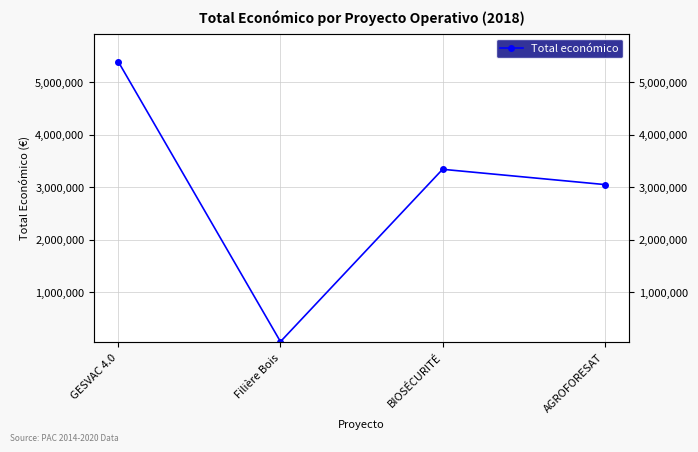

What is the label of the 3rd point from the left?

BIOSÉCURITÉ